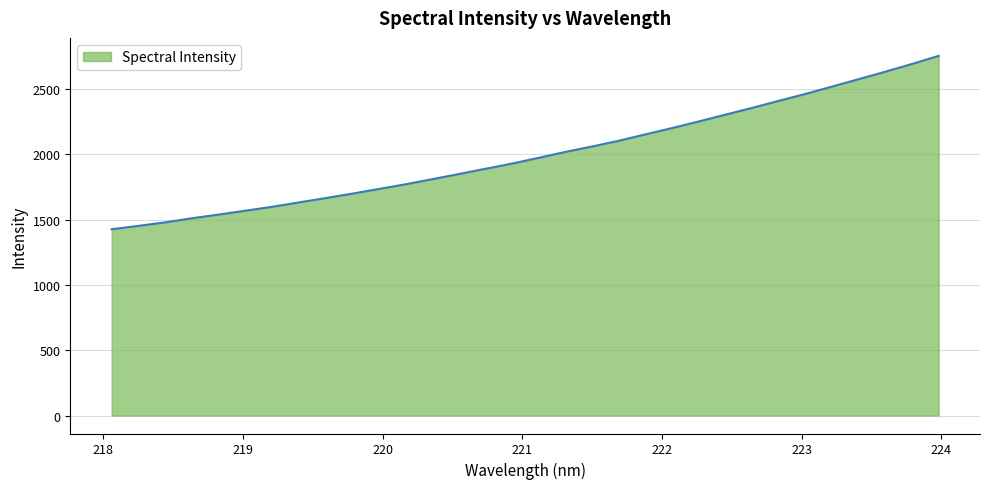

What is the difference between the maximum and minimum values?

1328.0